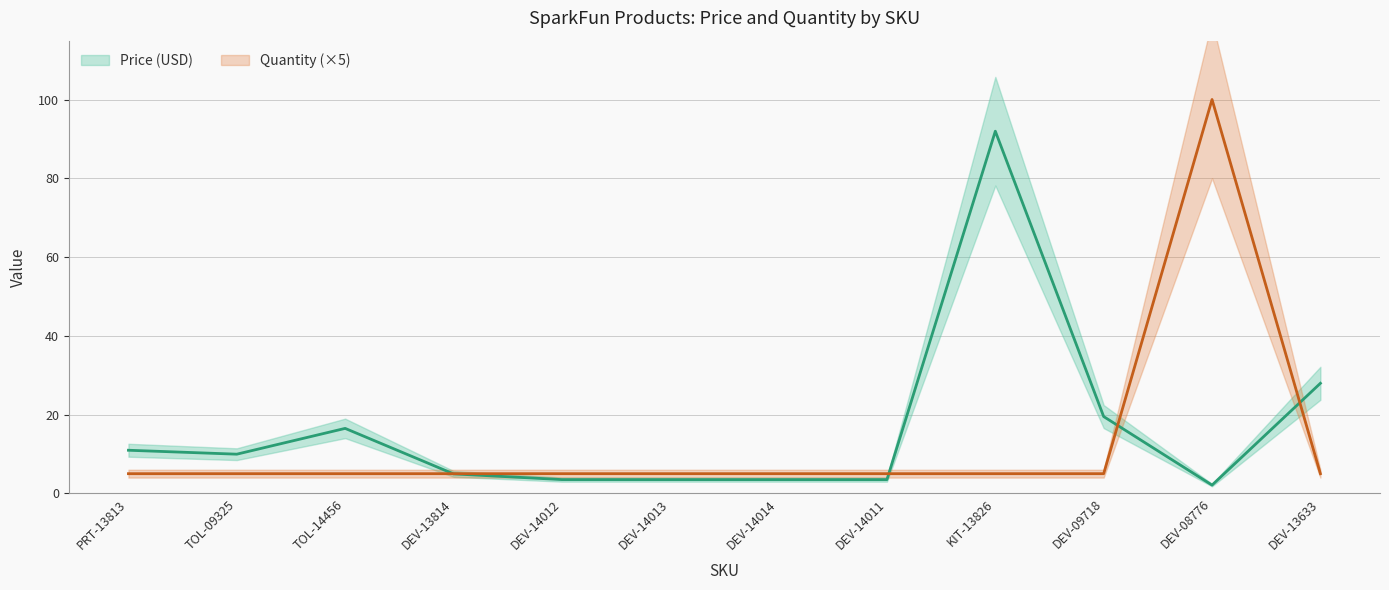

At which category does Quantity (×5) reach its first local peak?

DEV-08776